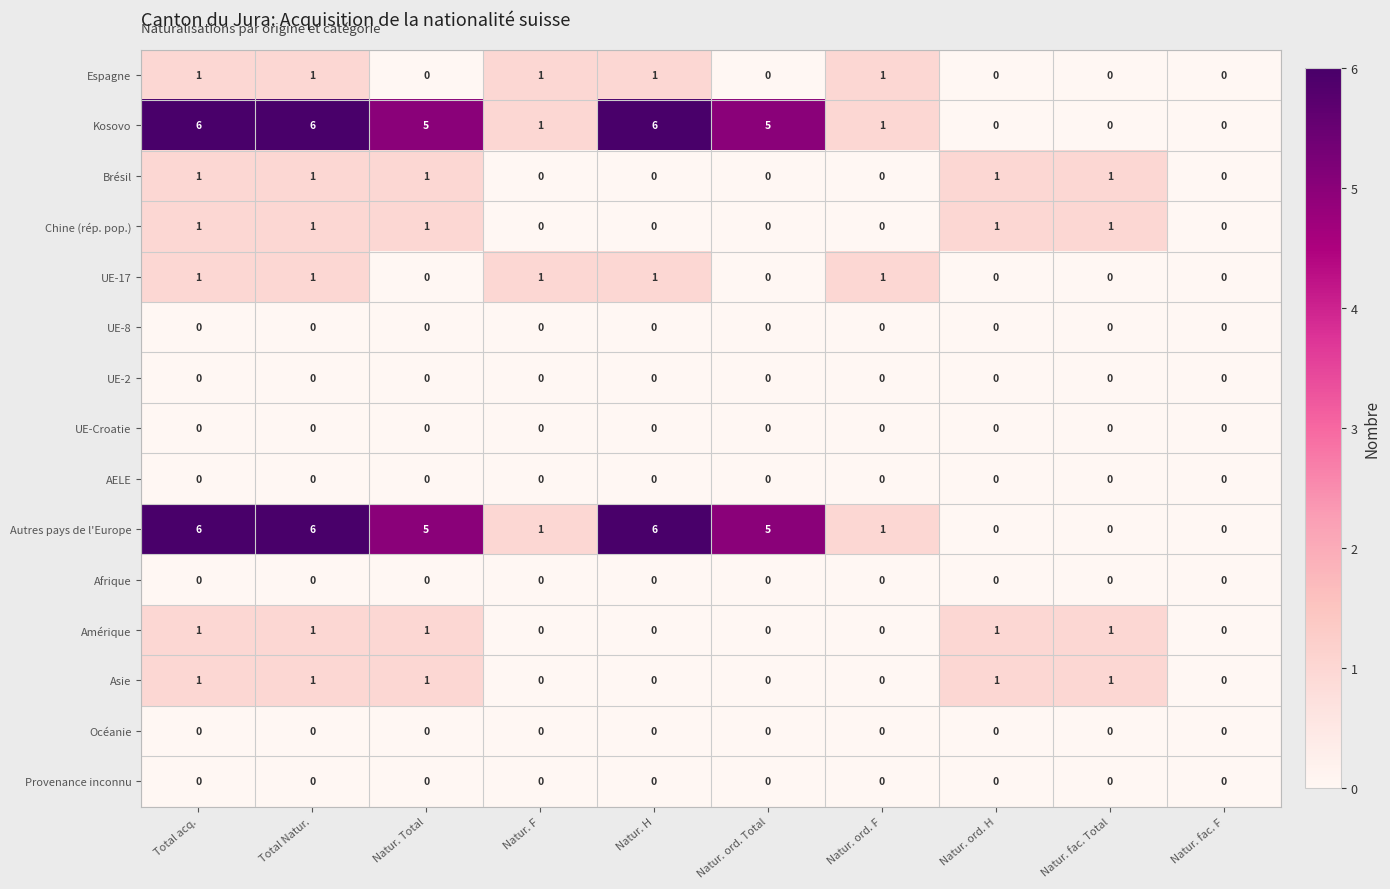

What is the maximum value shown in the chart?

6